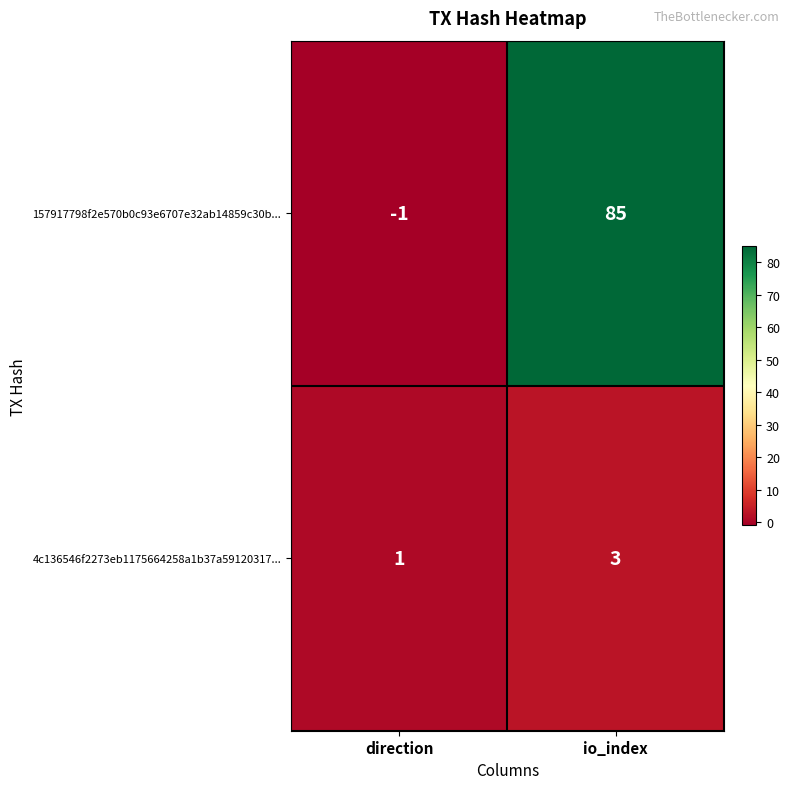

What is the difference between the maximum and minimum values in the 157917798f2e570b0c93e6707e32ab14859c30b... series?

86